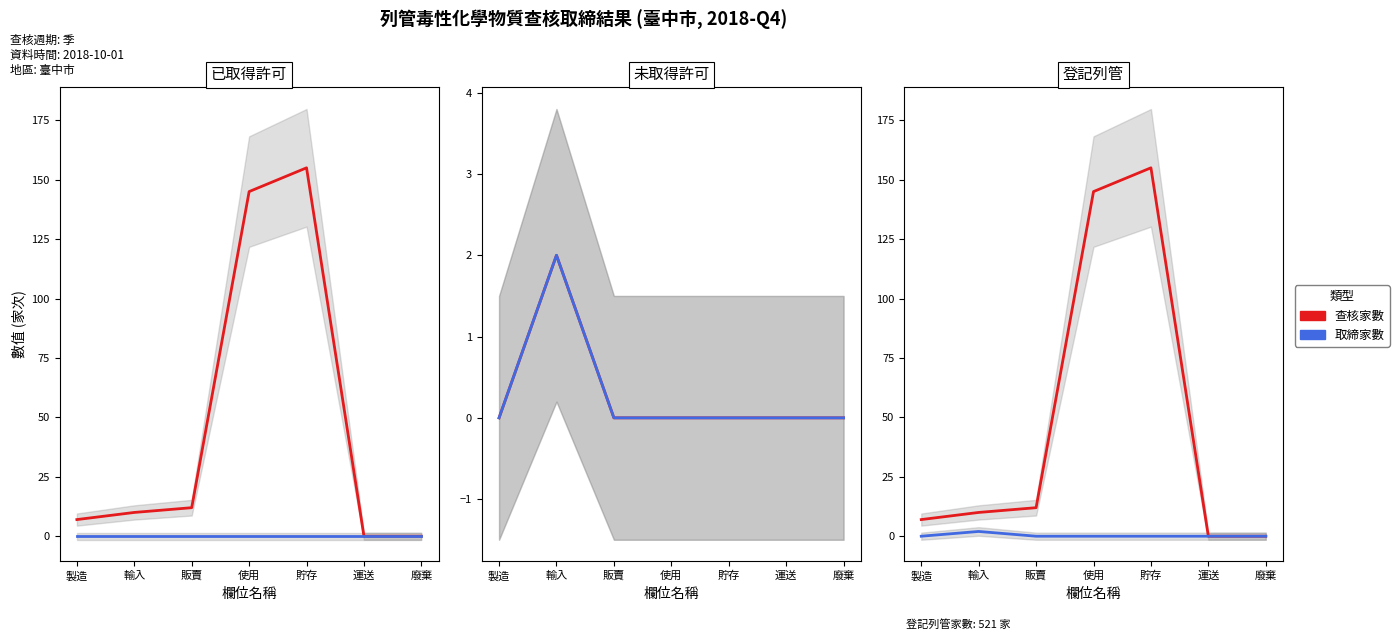

Is it true that 查核家數 equals 0 at 運送?

True